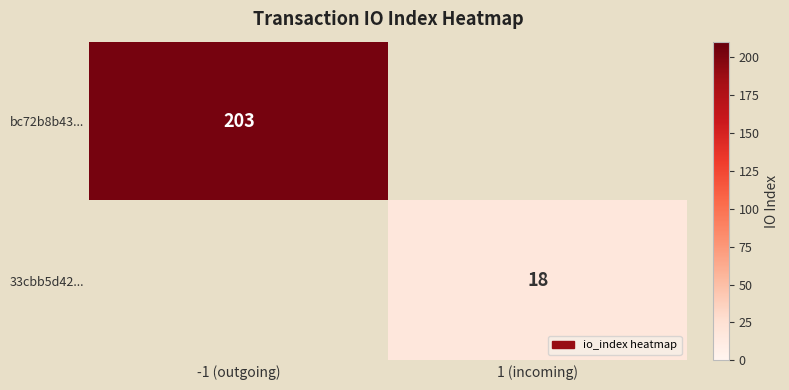

The bc72b8b43... series shows 203 at -1 (outgoing). True or false?

True